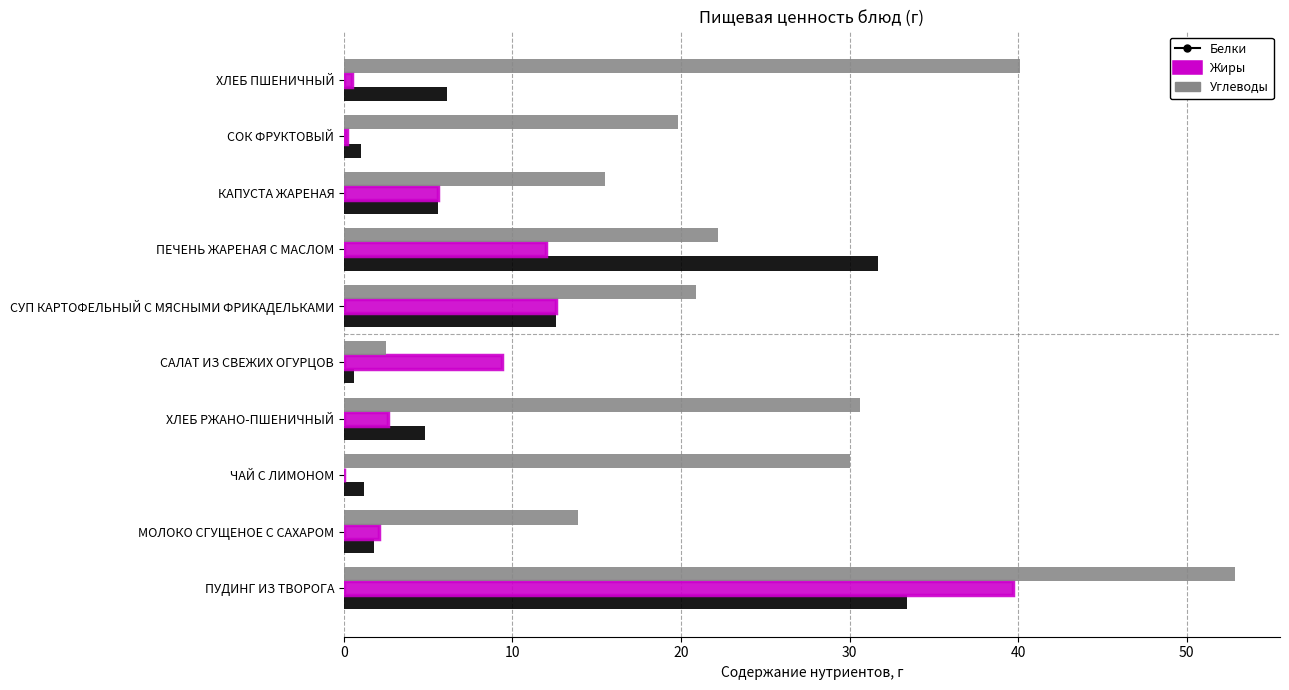

Which series changed the most between КАПУСТА ЖАРЕНАЯ and ХЛЕБ ПШЕНИЧНЫЙ?

Углеводы